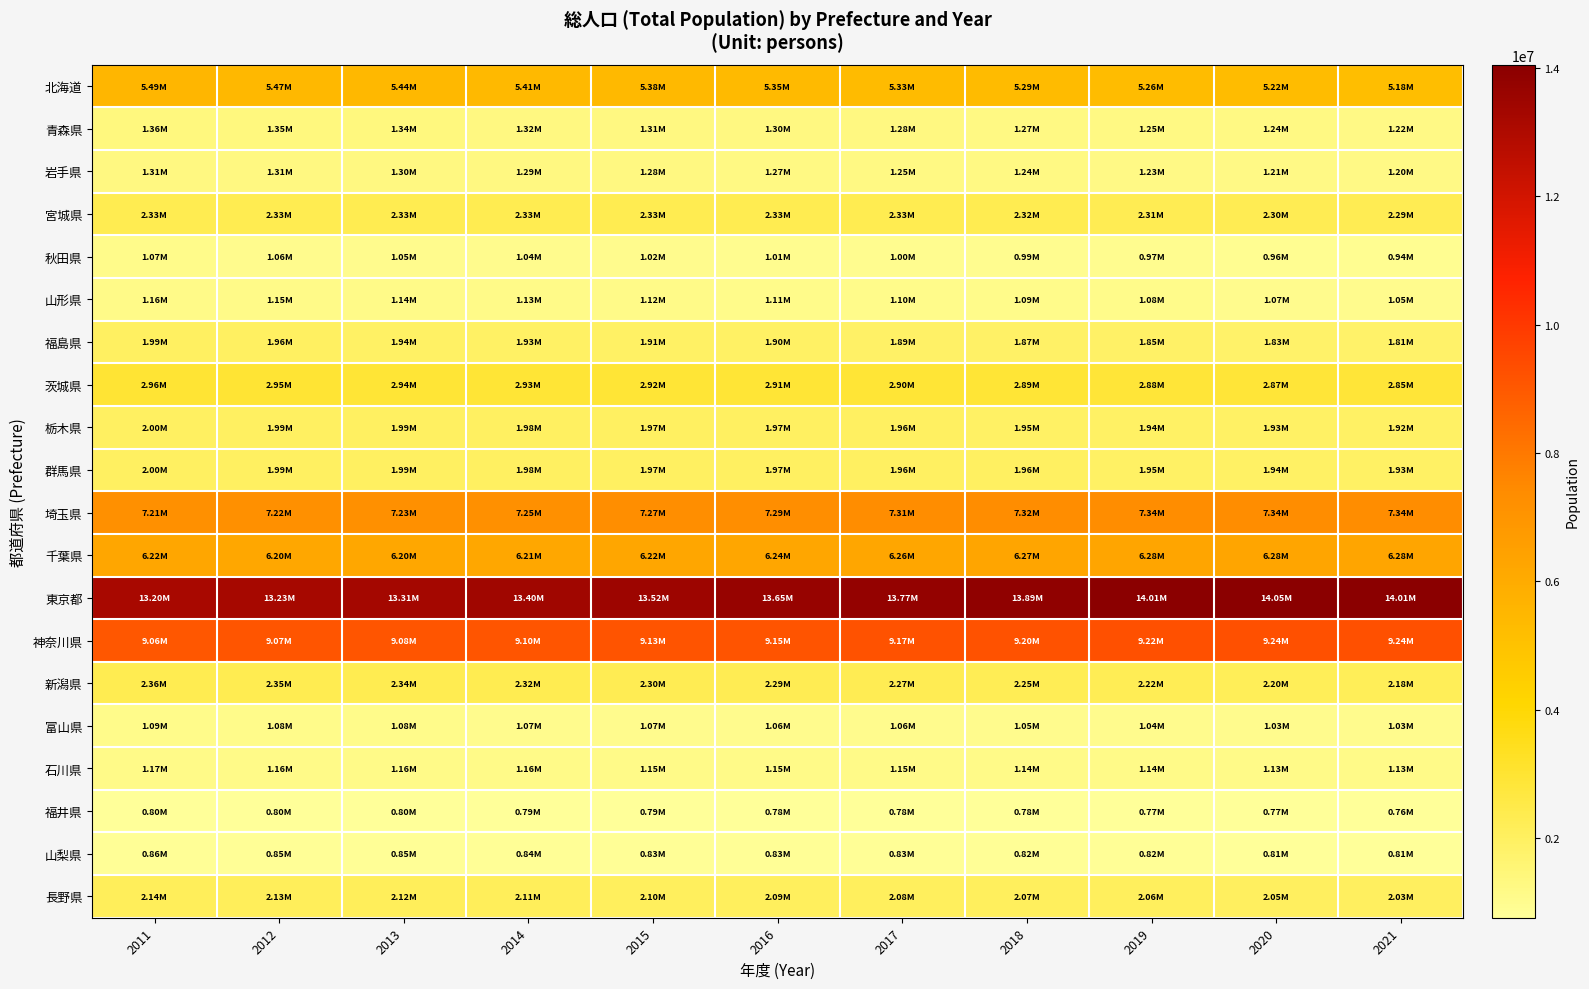

Reading left to right, what are all the values shown in this chart?

北海道: 2011=5488473	2012=5465088	2013=5438288	2014=5410214	2015=5381733	2016=5354501	2017=5325162	2018=5293105	2019=5259379	2020=5224614	2021=5182794
青森県: 2011=1363230	2012=1350371	2013=1336726	2014=1322706	2015=1308265	2016=1295156	2017=1281787	2018=1267655	2019=1252570	2020=1237984	2021=1221324
岩手県: 2011=1314664	2012=1305782	2013=1298507	2014=1289687	2015=1279594	2016=1267829	2017=1254440	2018=1239981	2019=1225658	2020=1210534	2021=1196433
宮城県: 2011=2326311	2012=2328968	2013=2333321	2014=2334948	2015=2333899	2016=2331695	2017=2326252	2018=2319750	2019=2311736	2020=2301996	2021=2290159
秋田県: 2011=1074835	2012=1062717	2013=1050180	2014=1036884	2015=1023119	2016=1011306	2017=998611	2018=985366	2019=972164	2020=959502	2021=944902
山形県: 2011=1162055	2012=1153347	2013=1143807	2014=1134097	2015=1123891	2016=1113694	2017=1102811	2018=1091888	2019=1079751	2020=1068027	2021=1054890
福島県: 2011=1987602	2012=1957150	2013=1939846	2014=1926986	2015=1914039	2016=1902599	2017=1885810	2018=1868764	2019=1851840	2020=1833152	2021=1811940
茨城県: 2011=2959708	2012=2947360	2013=2937282	2014=2926685	2015=2916976	2016=2909725	2017=2902231	2018=2891771	2019=2879044	2020=2867009	2021=2851682
栃木県: 2011=1999973	2012=1991643	2013=1985744	2014=1979925	2015=1974255	2016=1968551	2017=1961863	2018=1953146	2019=1943179	2020=1933146	2021=1921341
群馬県: 2011=2001344	2012=1993857	2013=1986137	2014=1979444	2015=1973115	2016=1969083	2017=1963356	2018=1957142	2019=1948815	2020=1939110	2021=1926522
埼玉県: 2011=7209169	2012=7216272	2013=7228239	2014=7247026	2015=7266534	2016=7288361	2017=7306965	2018=7324956	2019=7342026	2020=7344765	2021=7340467
千葉県: 2011=6217004	2012=6200257	2013=6200982	2014=6208719	2015=6222666	2016=6242061	2017=6257970	2018=6272688	2019=6282575	2020=6284480	2021=6275160
東京都: 2011=13198315	2012=13234383	2013=13307028	2014=13399237	2015=13515271	2016=13645768	2017=13767591	2018=13887455	2019=14007064	2020=14047594	2021=14010099
神奈川県: 2011=9059848	2012=9070319	2013=9083762	2014=9102650	2015=9126214	2016=9151679	2017=9172848	2018=9197156	2019=9224455	2020=9237337	2021=9236322
新潟県: 2011=2363997	2012=2350351	2013=2335753	2014=2320320	2015=2304264	2016=2286302	2017=2267153	2018=2246423	2019=2223870	2020=2201272	2021=2177047
富山県: 2011=1088236	2012=1083429	2013=1077447	2014=1071709	2015=1066328	2016=1061344	2017=1056040	2018=1050458	2019=1043300	2020=1034814	2021=1025440
石川県: 2011=1166641	2012=1163516	2013=1160360	2014=1156903	2015=1154008	2016=1151404	2017=1148479	2018=1144816	2019=1139341	2020=1132526	2021=1125139
福井県: 2011=803202	2012=799504	2013=795574	2014=790837	2015=786740	2016=783353	2017=780478	2018=776711	2019=771395	2020=766863	2021=760440
山梨県: 2011=857449	2012=852320	2013=847226	2014=841125	2015=834930	2016=830845	2017=825541	2018=820712	2019=815103	2020=809974	2021=805353
長野県: 2011=2142409	2012=2132301	2013=2122398	2014=2110496	2015=2098804	2016=2091250	2017=2082181	2018=2072655	2019=2060958	2020=2048011	2021=2033182